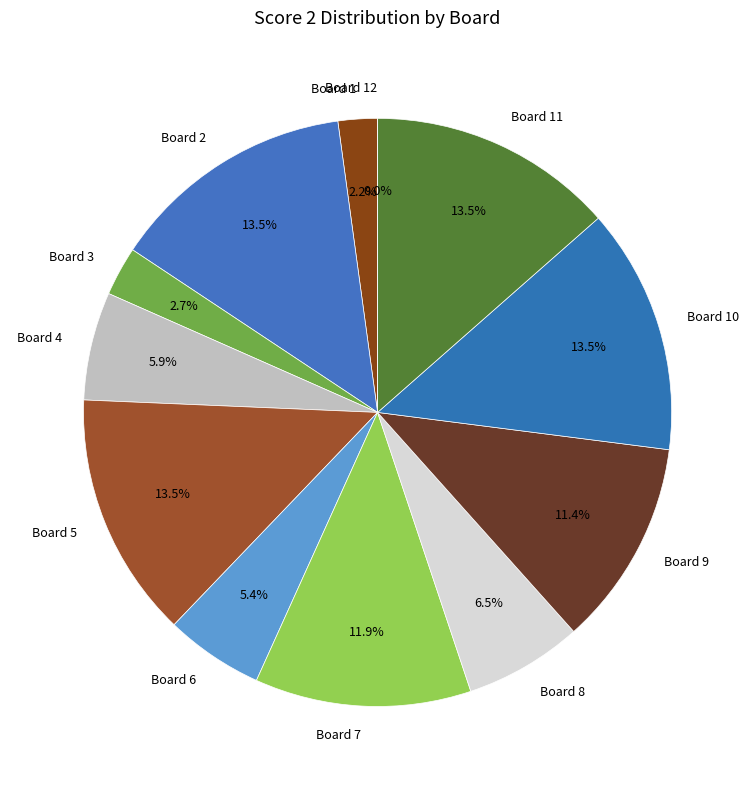

Rank the categories by value from lowest to highest.

Board 12, Board 1, Board 3, Board 6, Board 4, Board 8, Board 9, Board 7, Board 2, Board 5, Board 10, Board 11